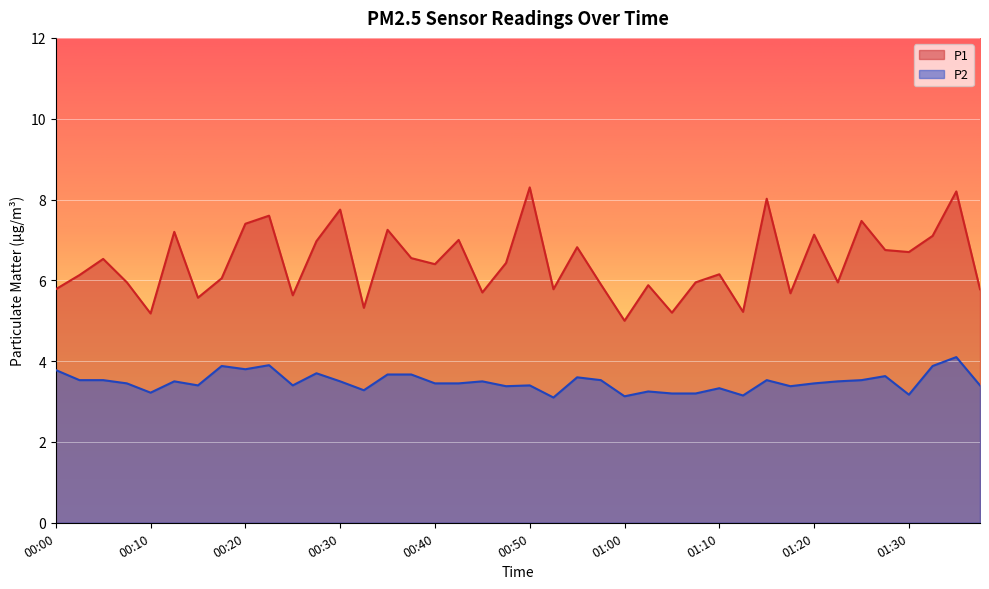

Is the value of P1 at 00:12 greater than the value of P2 at 00:35?

Yes